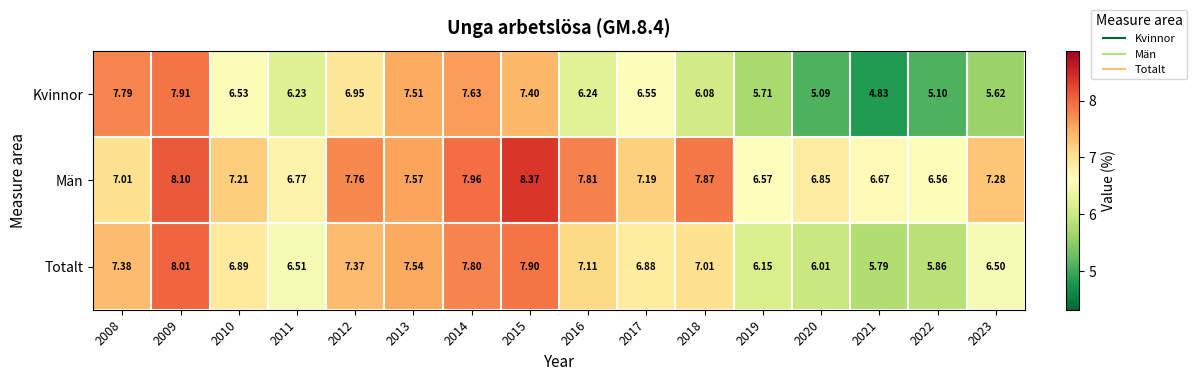

Which series has the widest spread of values?

Kvinnor